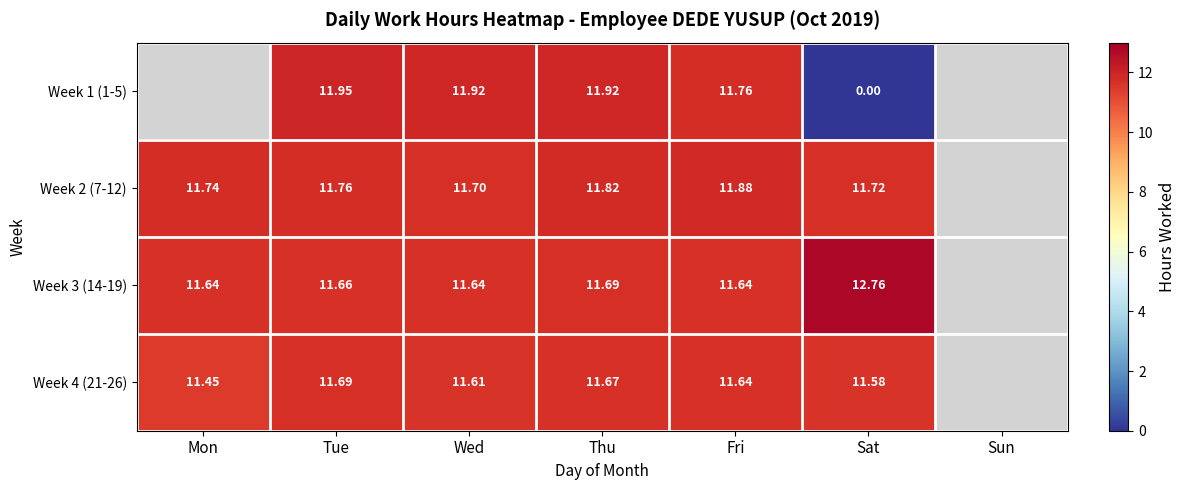

What is the greatest value displayed?

12.8